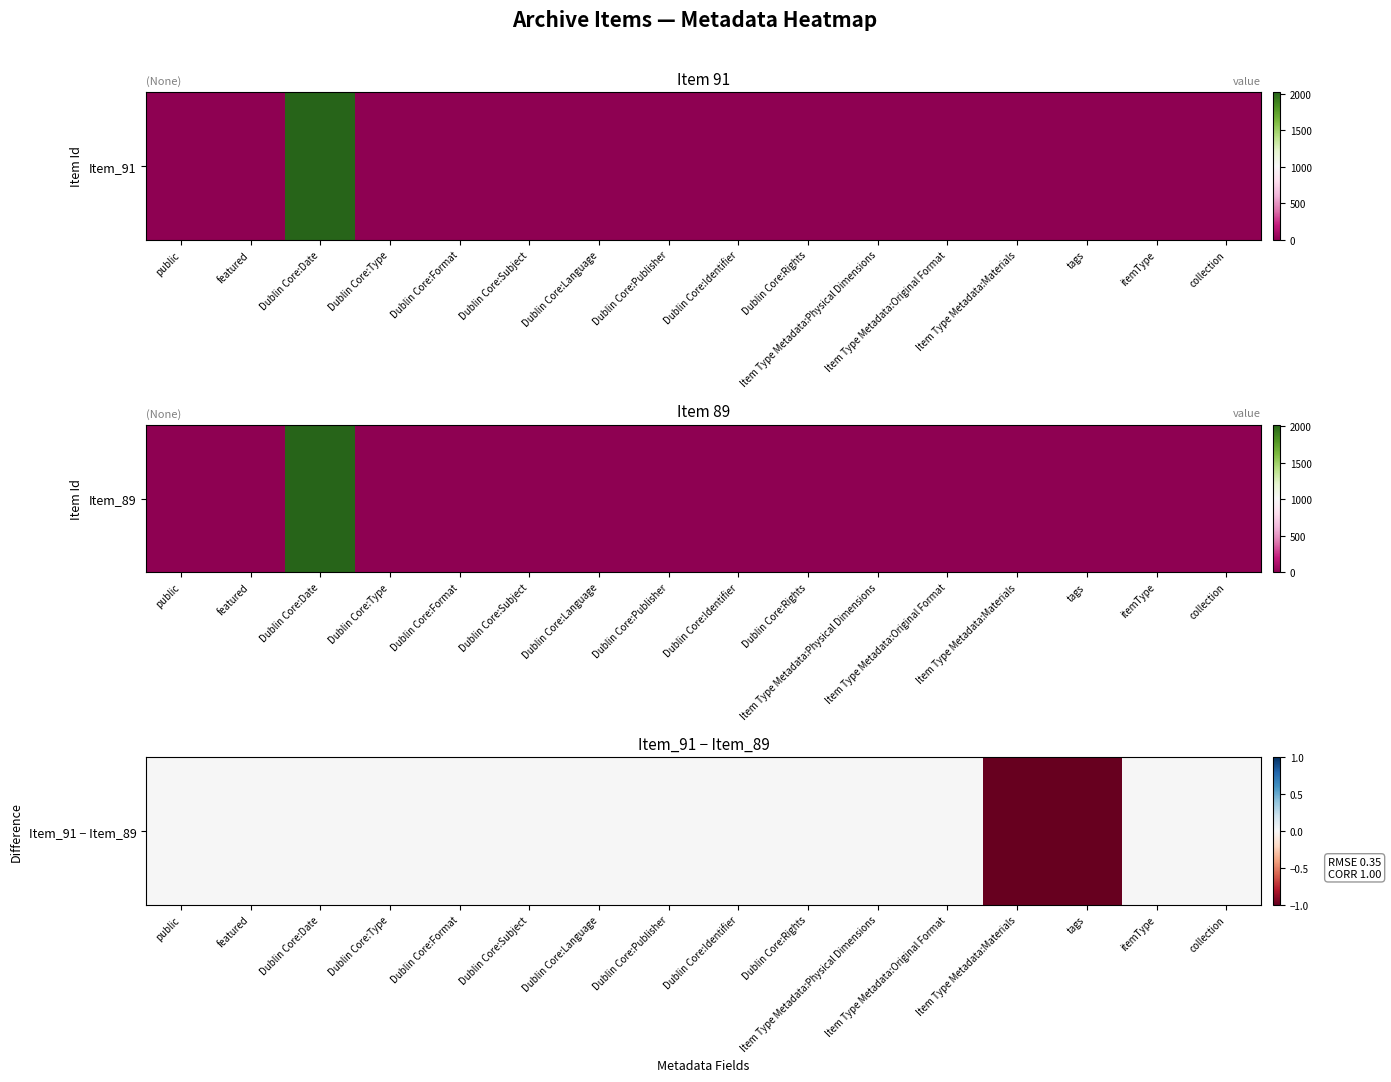

Which has a higher value, Item Type Metadata:Original Format or Dublin Core:Rights?

Item Type Metadata:Original Format